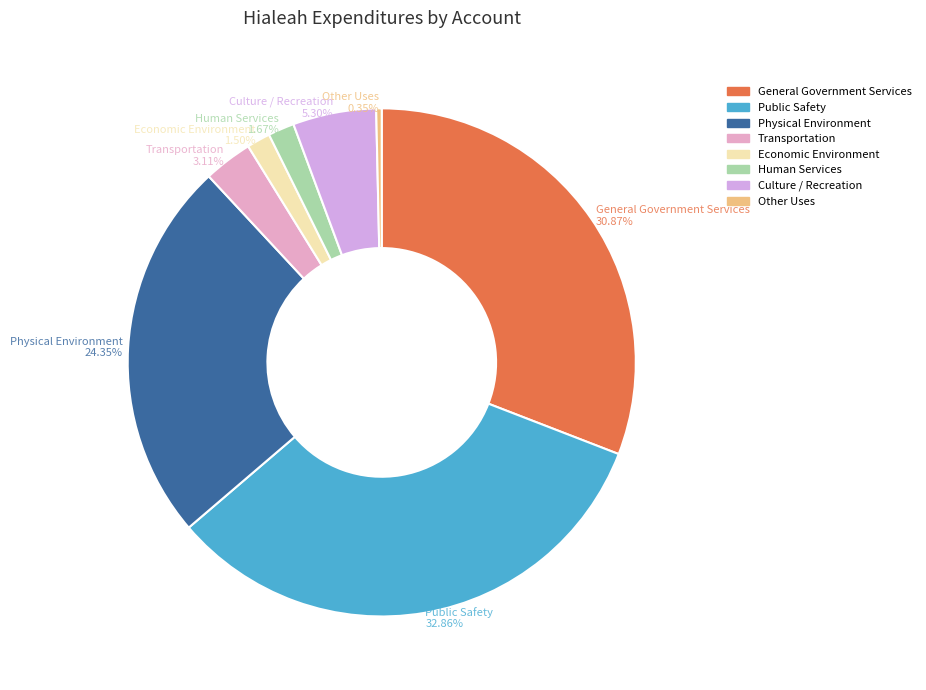

What percentage is the Public Safety slice, to the nearest percent?

33%